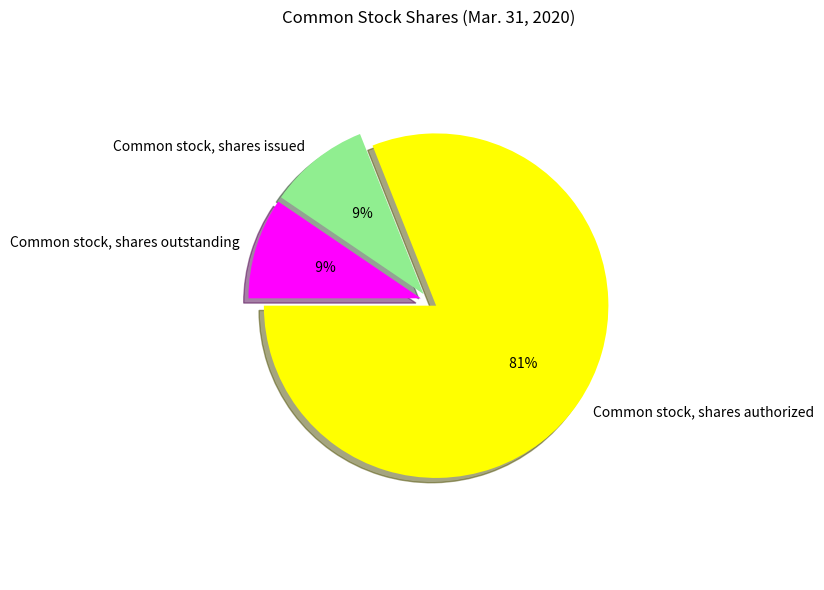

Approximately how many times larger is the value at Common stock, shares issued compared to Common stock, shares authorized?

0.1